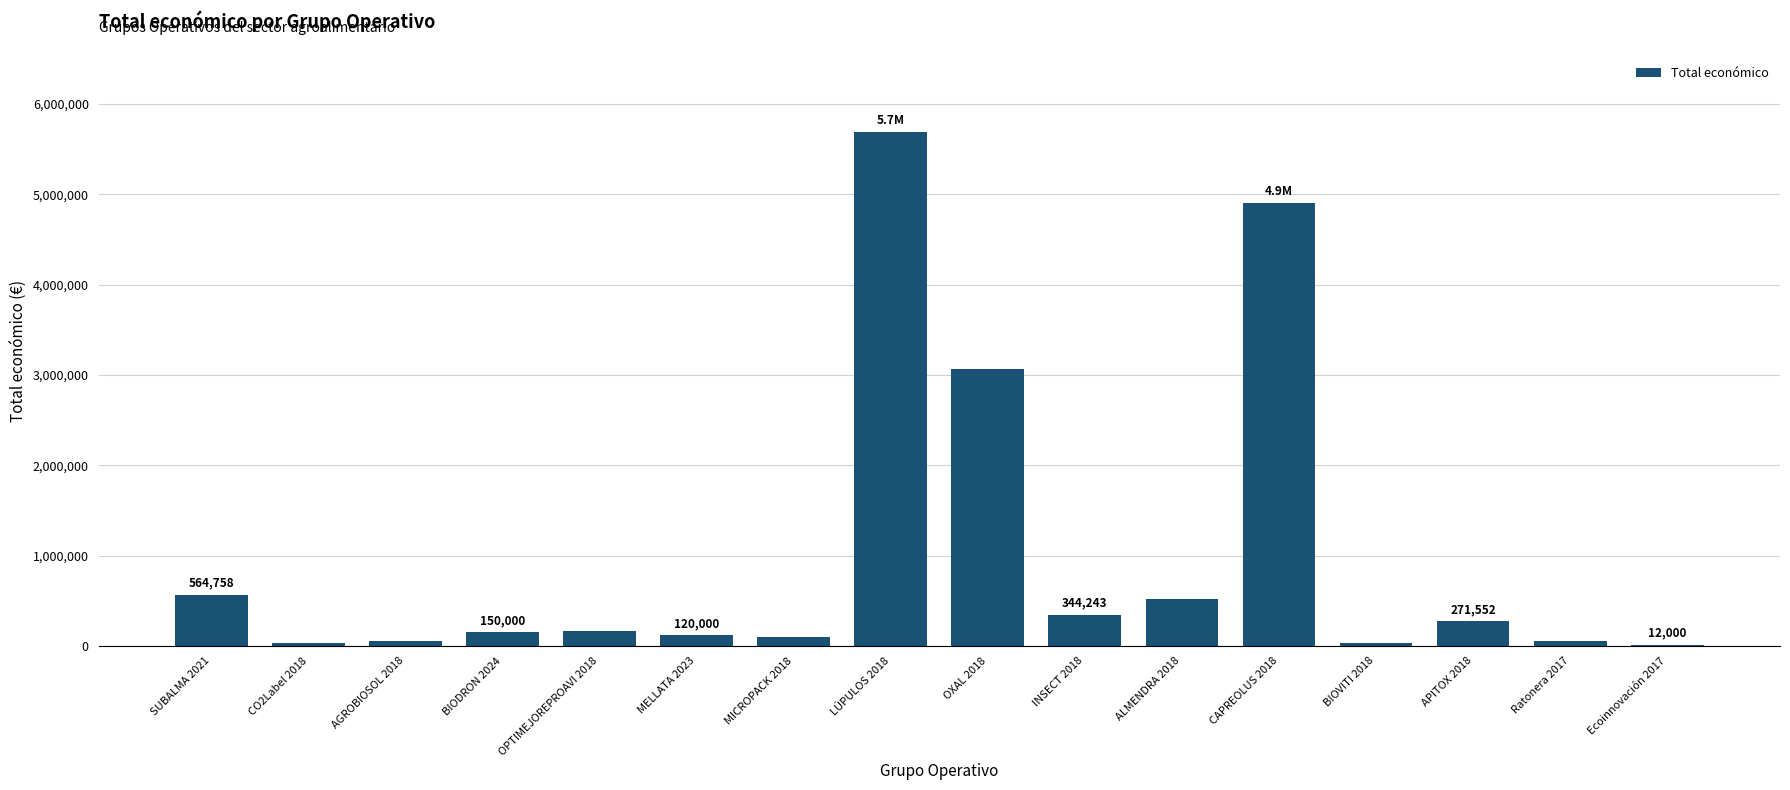

Which category has the highest value across all series?

LÚPULOS 2018